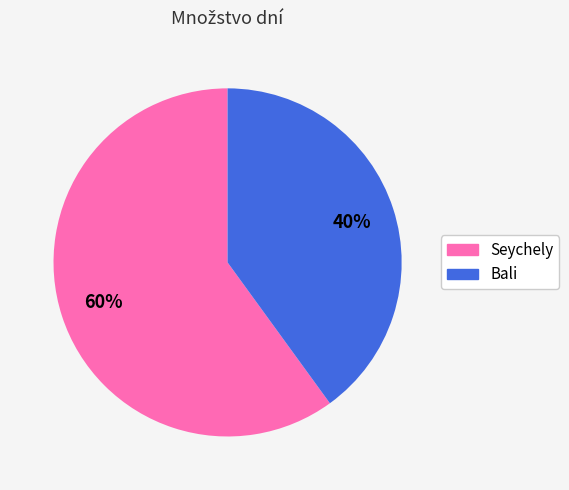

Which category has the biggest portion of the pie?

Seychely